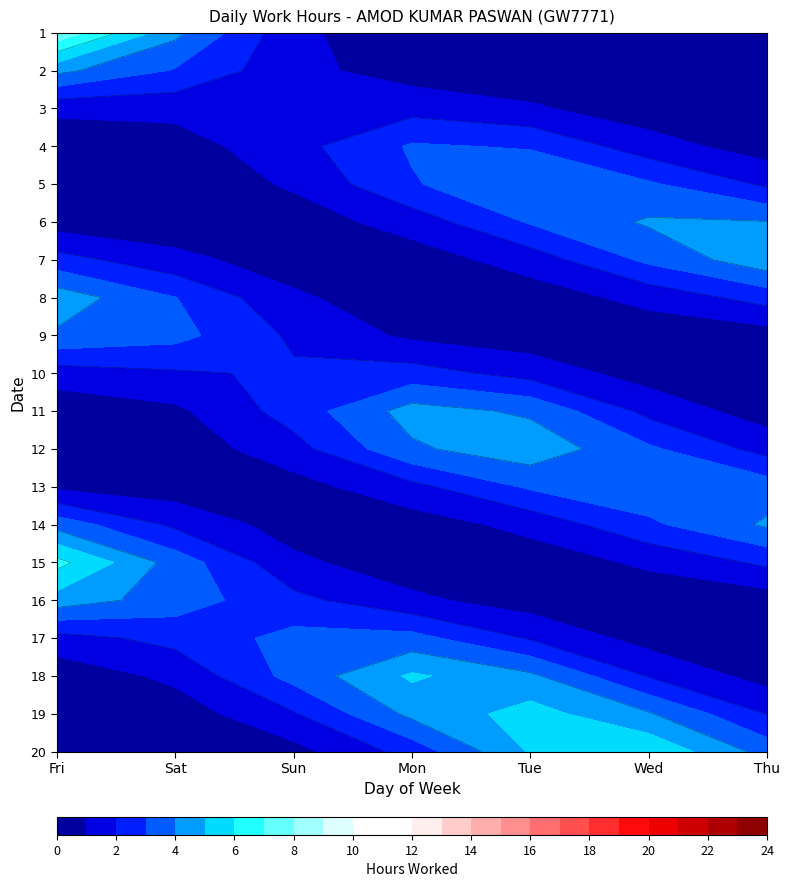

Rank the series by their maximum value, from highest to lowest.

15, 18, 11, 19, 20, 12, 1, 5, 7, 9, 8, 4, 6, 14, 13, 17, 2, 16, 3, 10